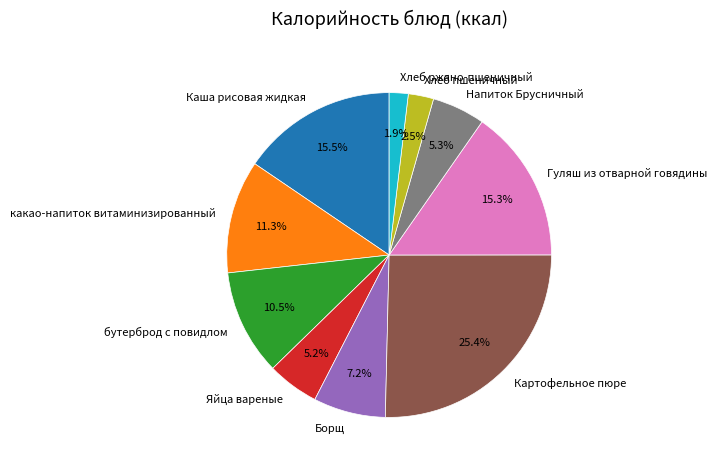

Which category has the biggest portion of the pie?

Картофельное пюре